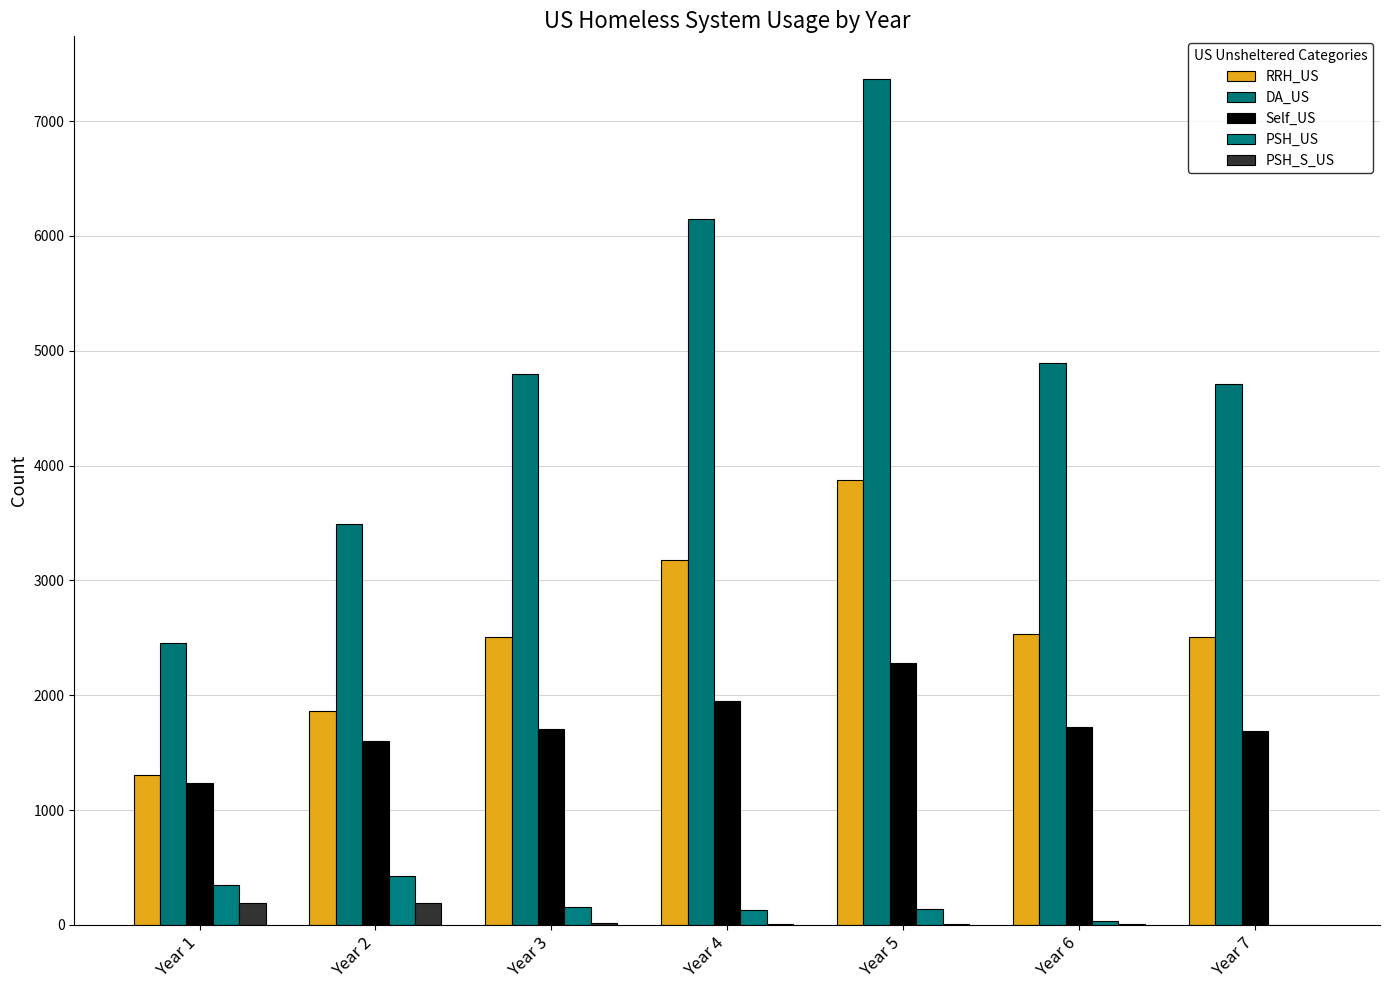

What is the total value across all series at Year 3?

9178